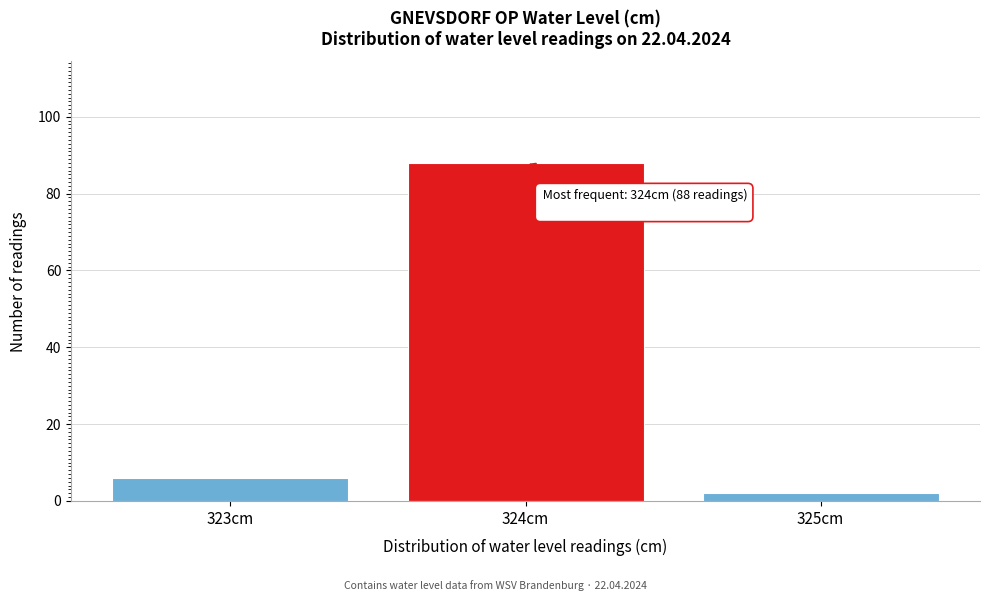

Over which range of the x-axis is the bar tallest?

323.5 to 324.5